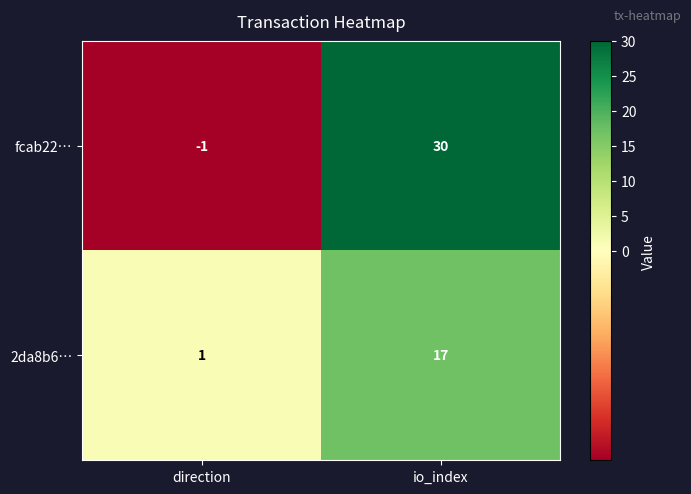

Reading left to right, list all the values displayed in this chart.

fcab22…: direction=-1	io_index=30
2da8b6…: direction=1	io_index=17